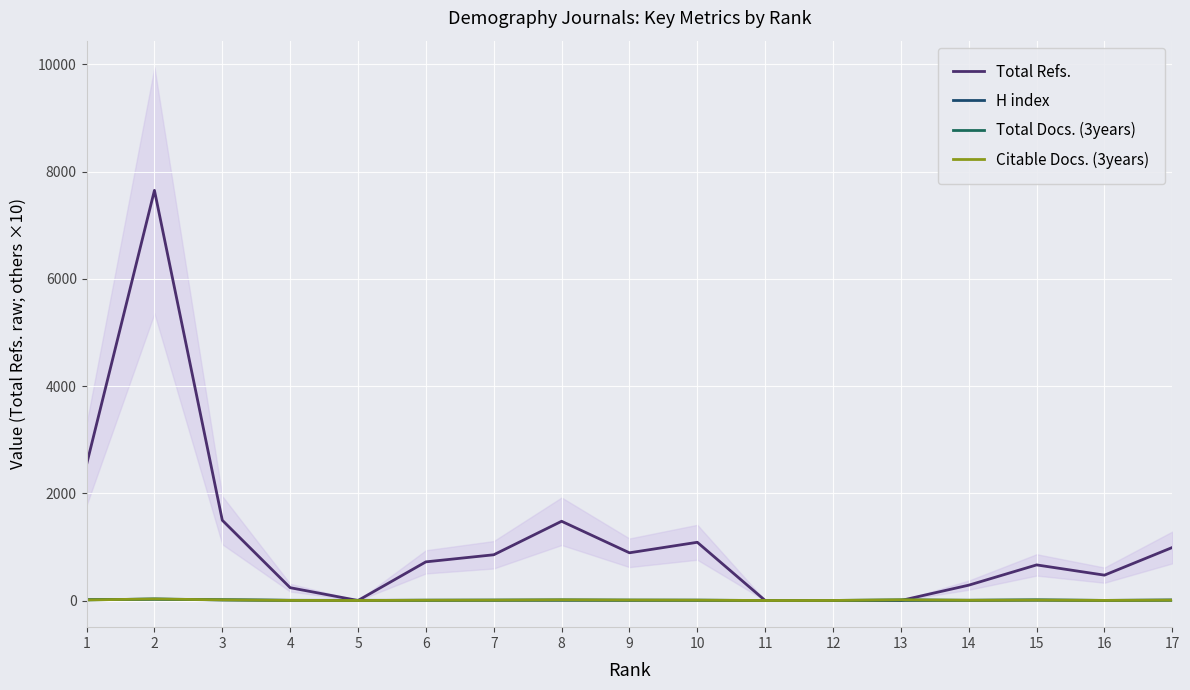

At which label does Total Docs. (3years) first exceed 6?

1